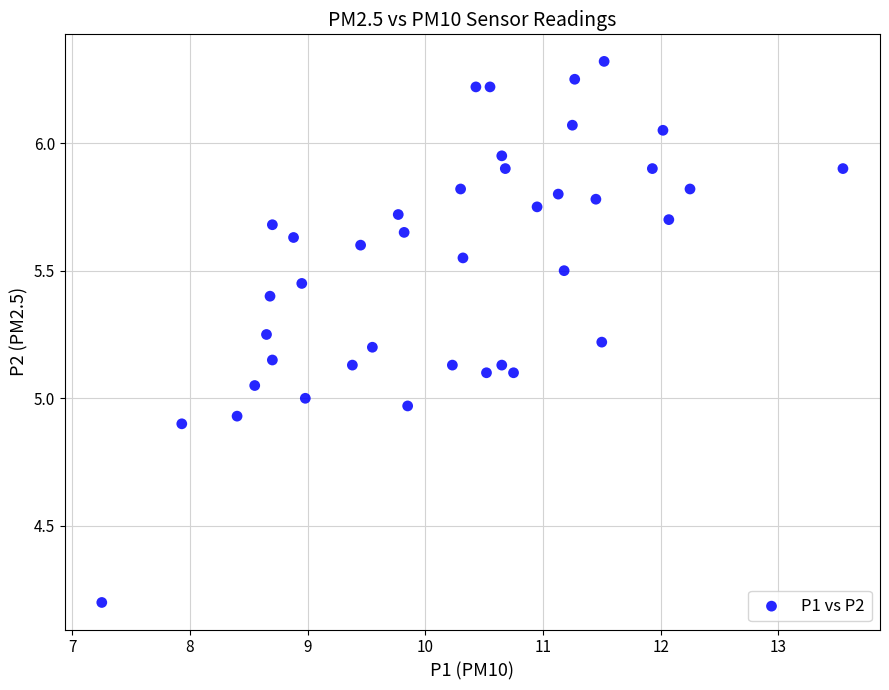

What is the range of Y values (max minus min)?

2.1